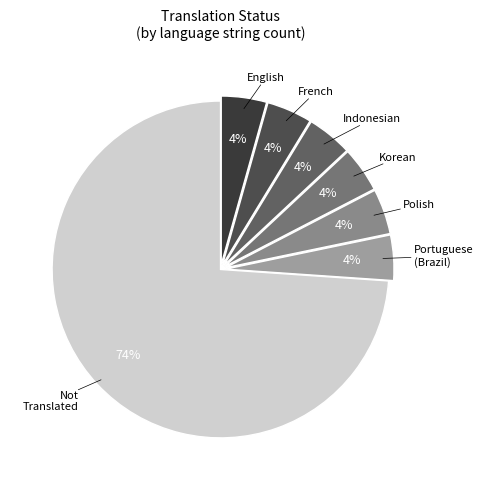

How many slices are in this pie chart?

7